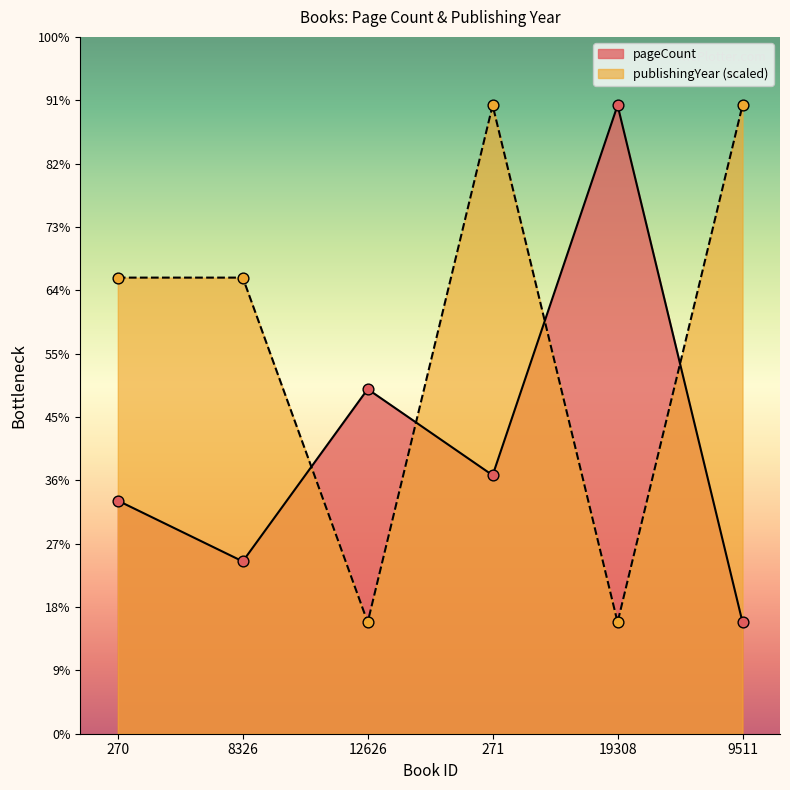

Which series has the largest Y range (max minus min)?

pageCount